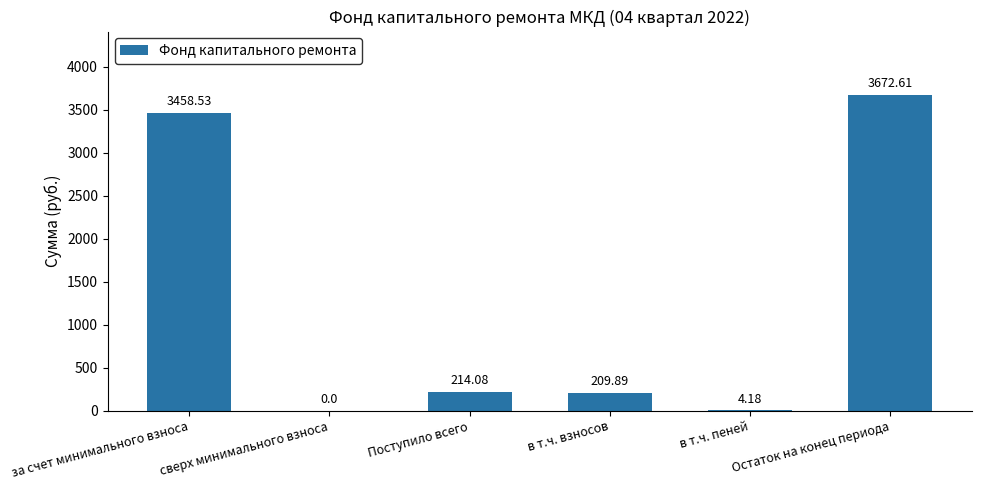

What is the maximum value shown in the chart?

3672.6